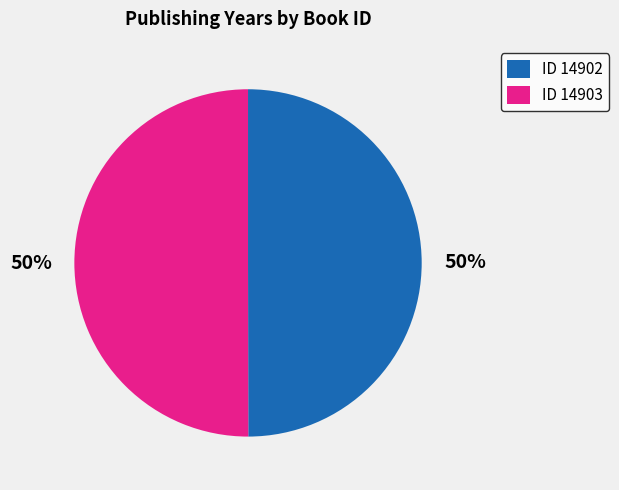

True or false: ID 14903 accounts for 50% of the total.

True